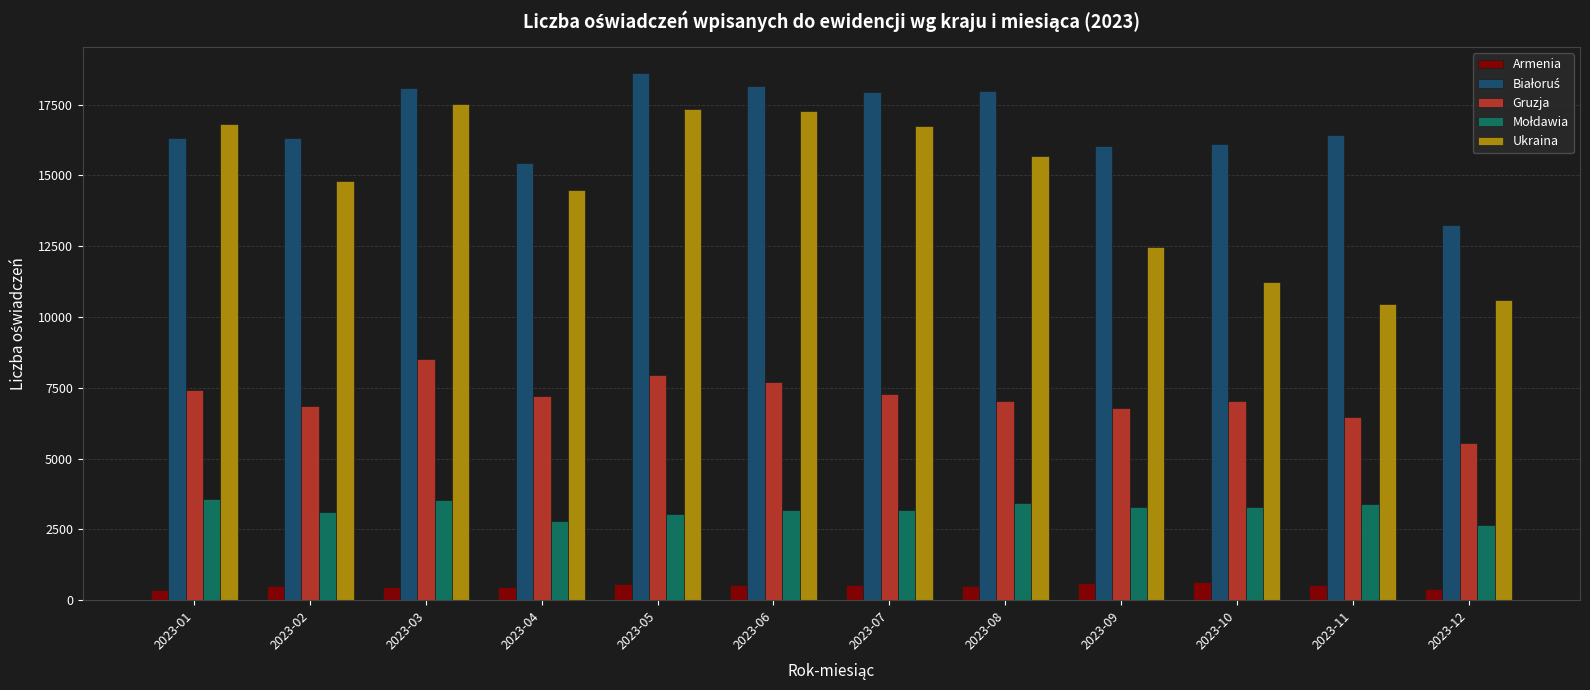

Which series has the largest range (max minus min)?

Ukraina